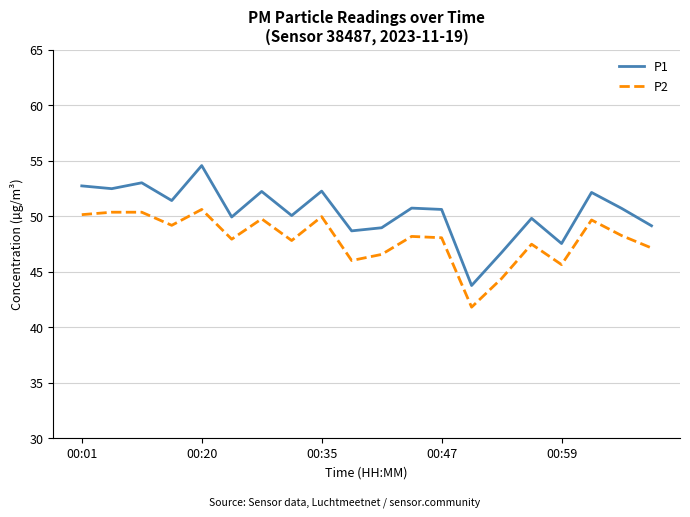

Which series has the largest range (max minus min)?

P1